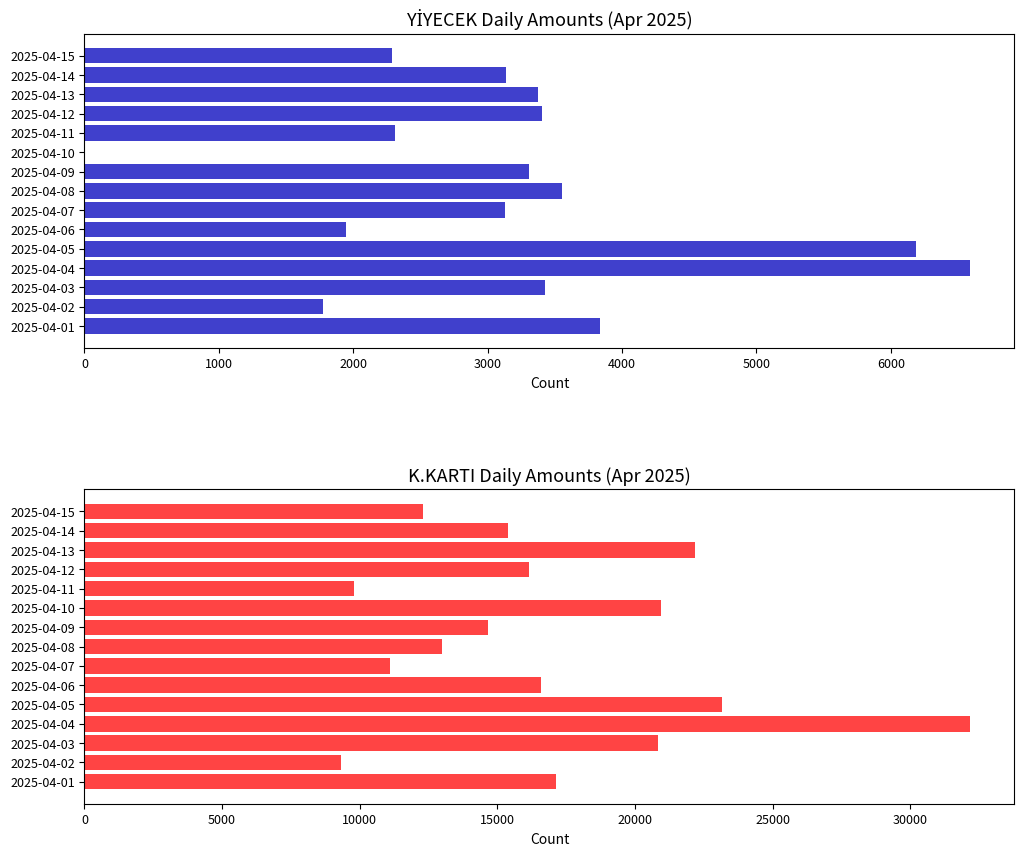

Count the number of categories in the chart.

15